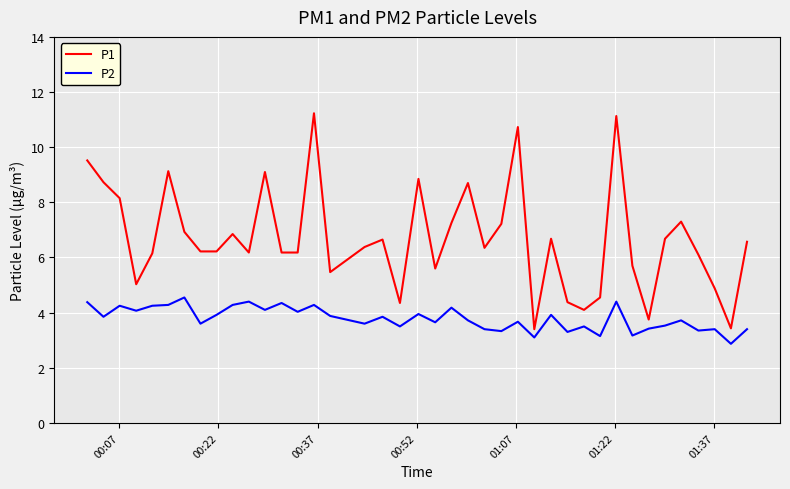

True or false: P2 and P1 intersect in this chart.

False